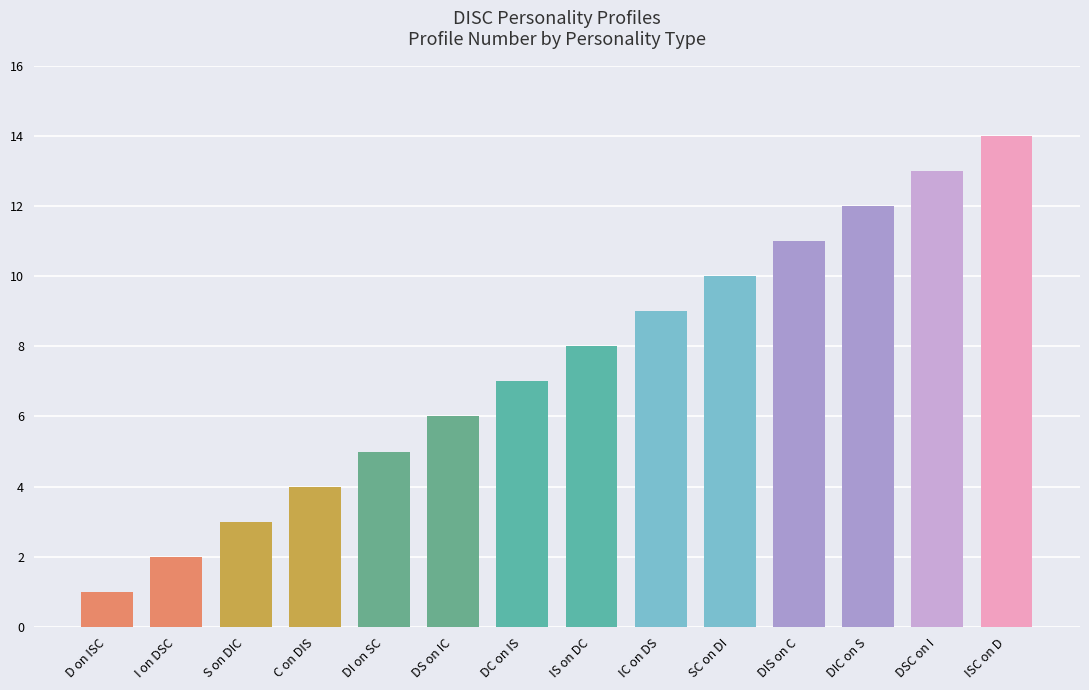

What position from the left is S on DIC?

3